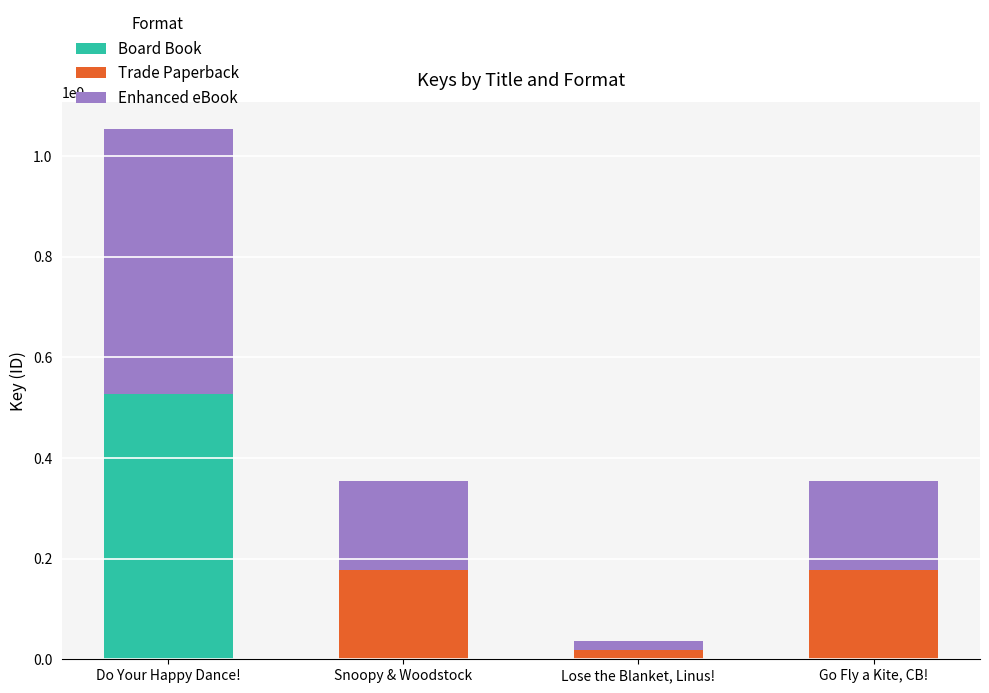

What are all the series names shown in the legend?

Board Book, Trade Paperback, Enhanced eBook